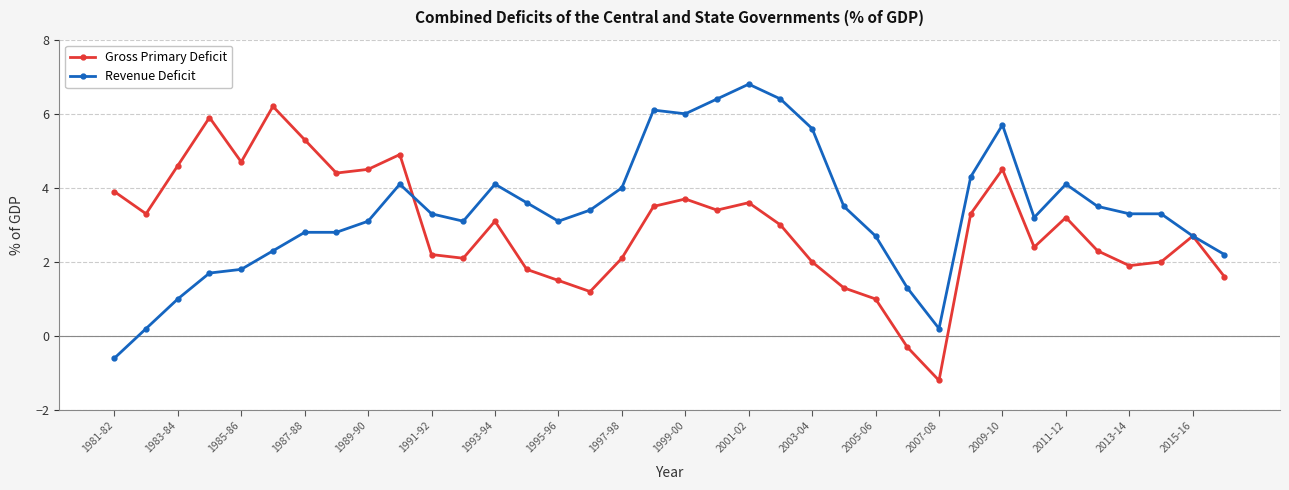

True or false: Revenue Deficit has more than 0 interior local peaks.

True